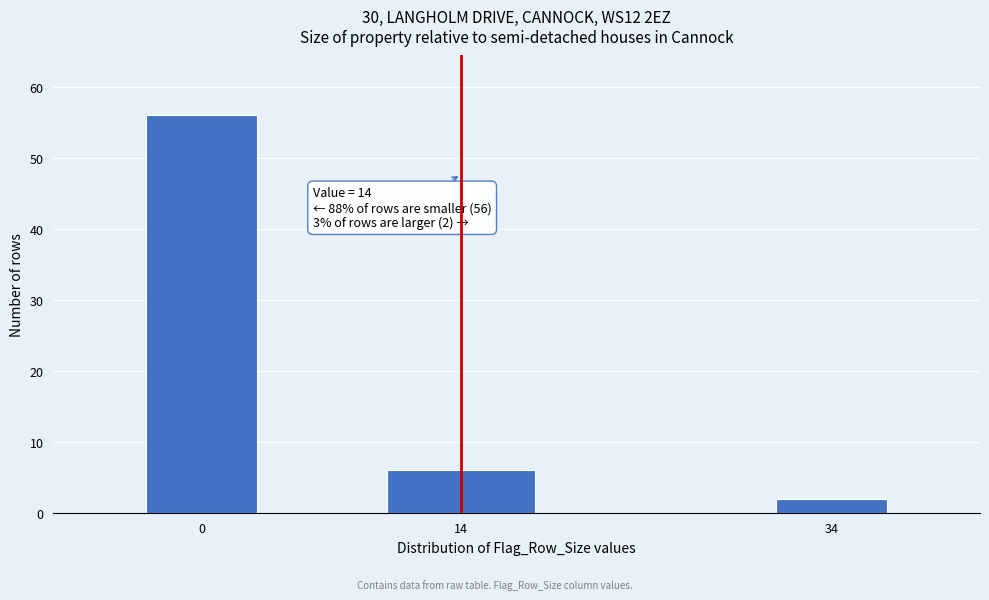

Reading left to right, extract all data points from this chart.

0=56	14=6	34=2